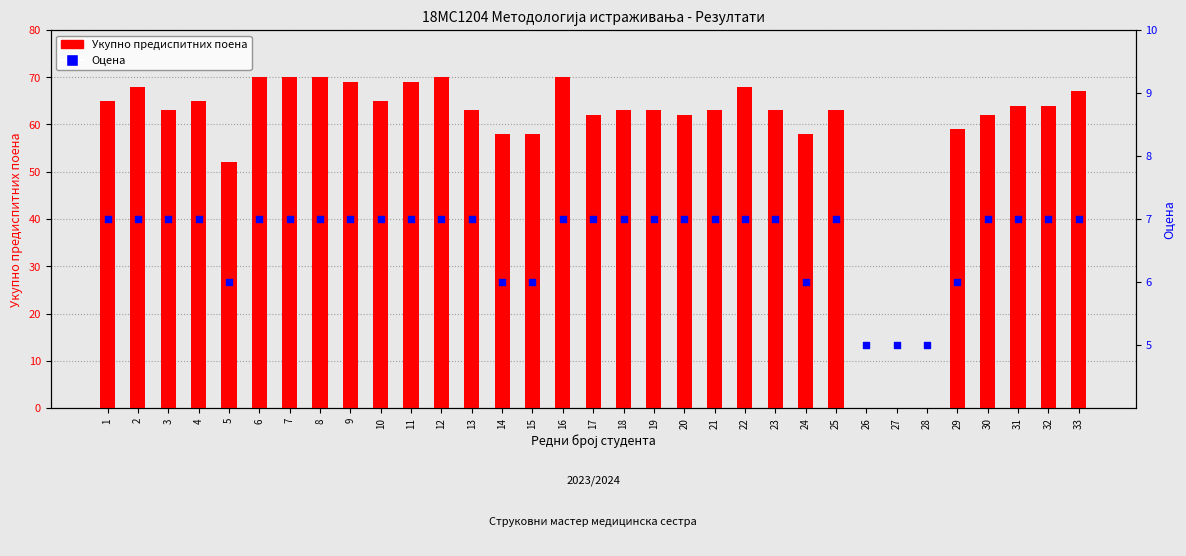

What is the total value across all series at 10?

72